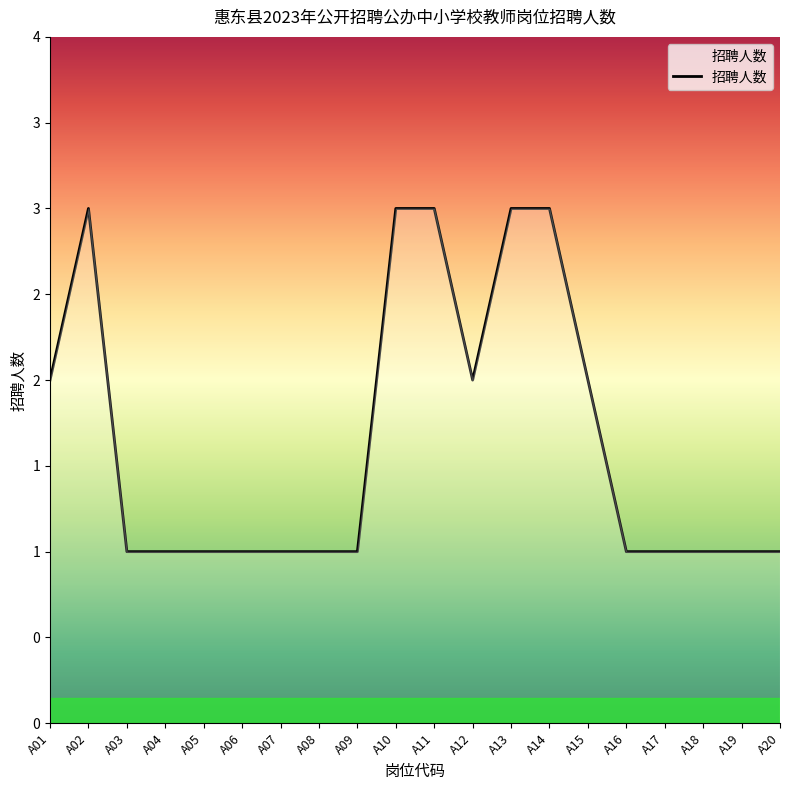

The chart shows a value of 3 at A11. True or false?

True